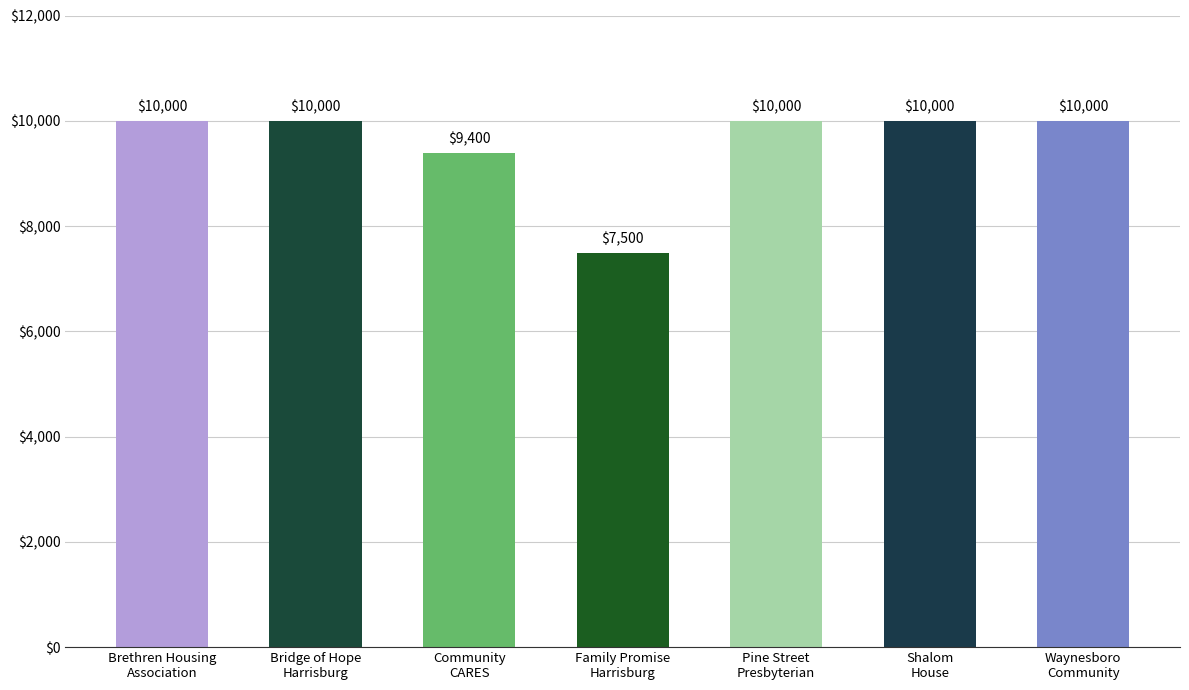

Which category has the lowest value across all series?

Family Promise
Harrisburg